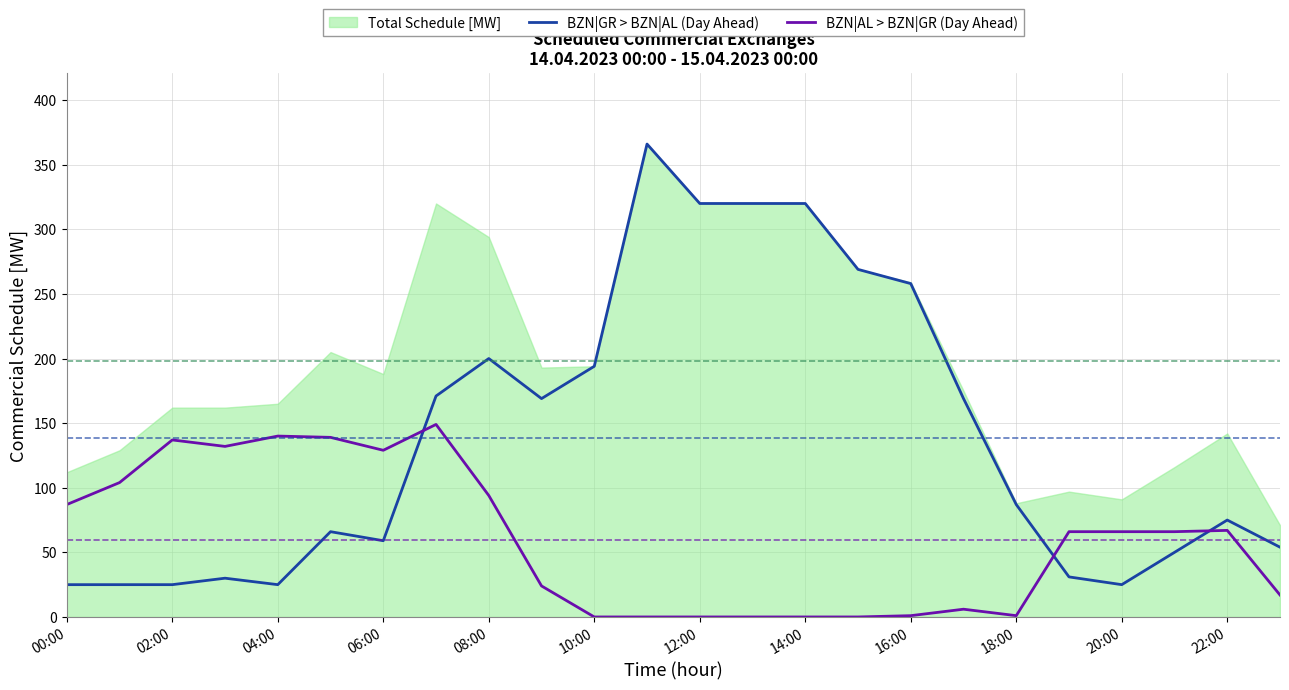

The BZN|GR > BZN|AL (Day Ahead) series shows 169 at 17. True or false?

True